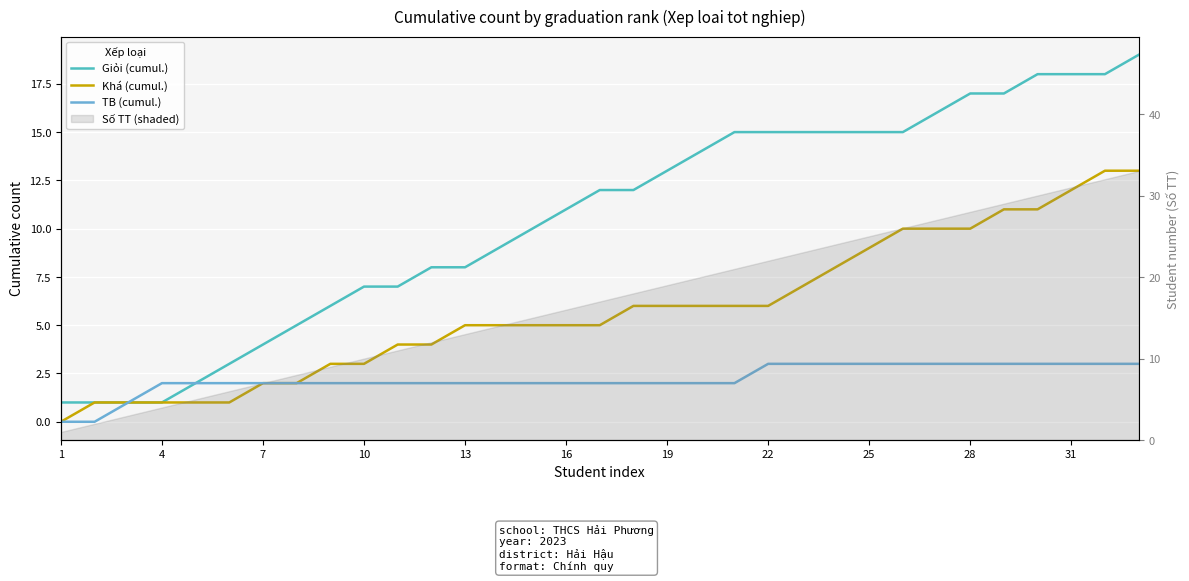

Rank the series by their maximum value, from lowest to highest.

TB (cumul.), Khá (cumul.), Giỏi (cumul.)